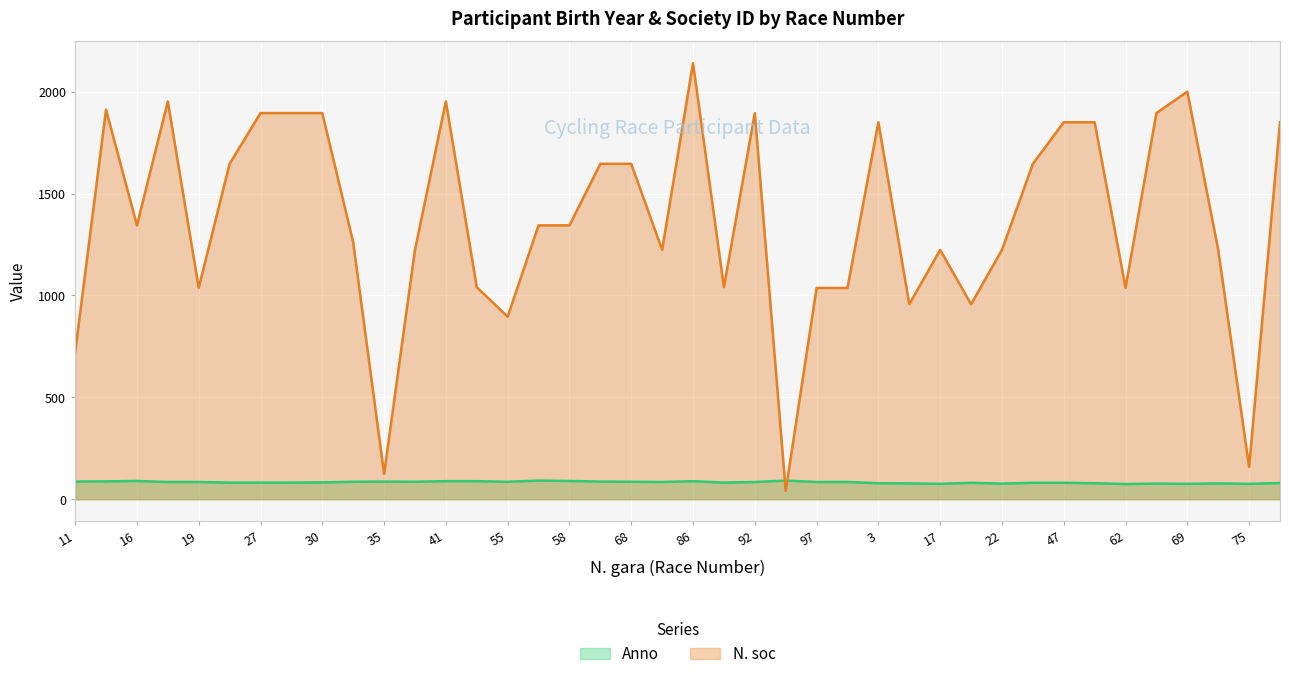

Reading right to left, list all the values displayed in this chart.

Anno: 77=80	75=76	74=78	69=76	67=77	62=75	56=79	47=81	26=81	22=77	21=81	17=76	12=78	3=79	100=85	97=85	93=92	92=85	90=82	86=89	84=85	68=86	66=87	58=90	57=92	55=86	54=89	41=89	38=86	35=87	34=86	30=83	29=82	27=82	25=82	19=85	18=85	16=90	15=88	11=87
N. soc: 77=1850	75=159	74=1224	69=2000	67=1895	62=1038	56=1850	47=1850	26=1646	22=1224	21=957	17=1224	12=957	3=1850	100=1037	97=1037	93=42	92=1895	90=1041	86=2140	84=1224	68=1646	66=1646	58=1344	57=1344	55=896	54=1041	41=1952	38=1224	35=125	34=1261	30=1895	29=1895	27=1895	25=1646	19=1038	18=1952	16=1344	15=1912	11=722